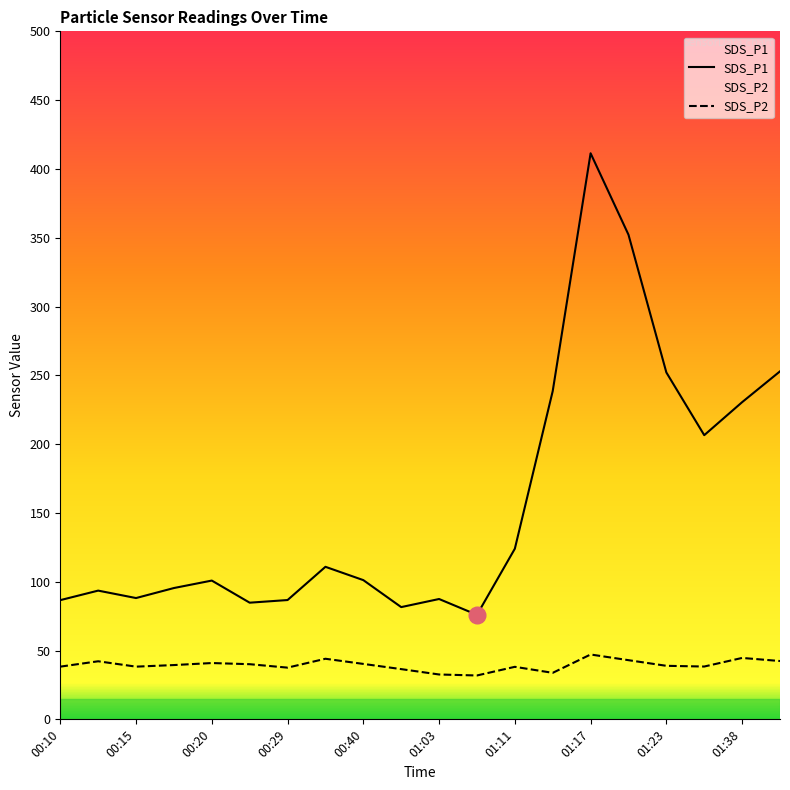

True or false: SDS_P2 and SDS_P1 cross at least once.

False